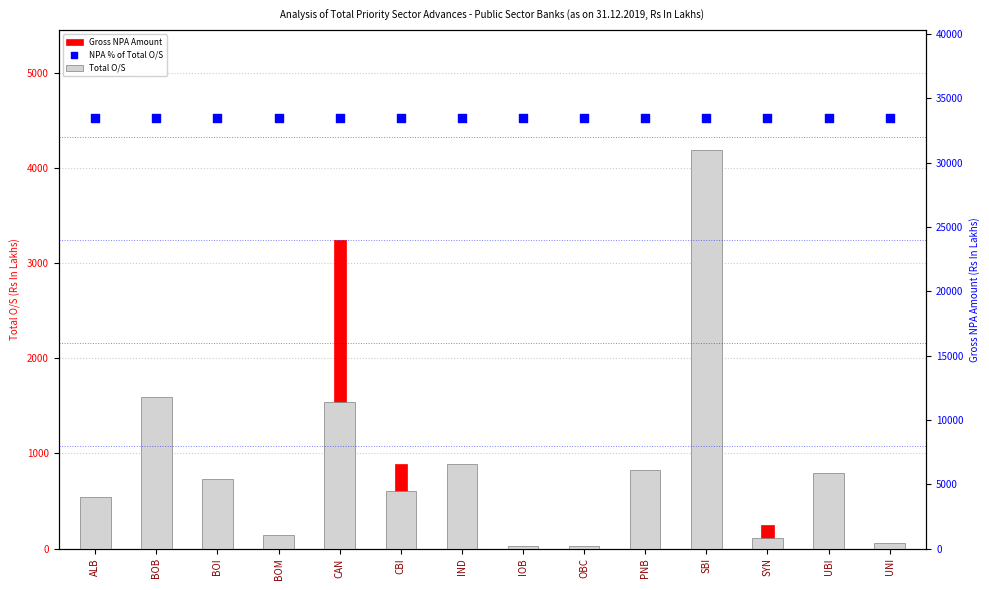

At how many categories does at least one series exceed 23326?

14